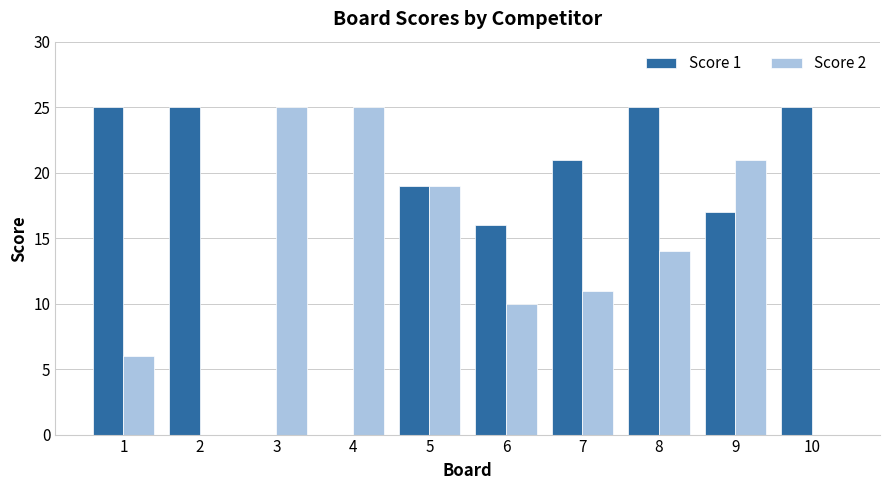

Where does the Score 2 series first go above 14?

3